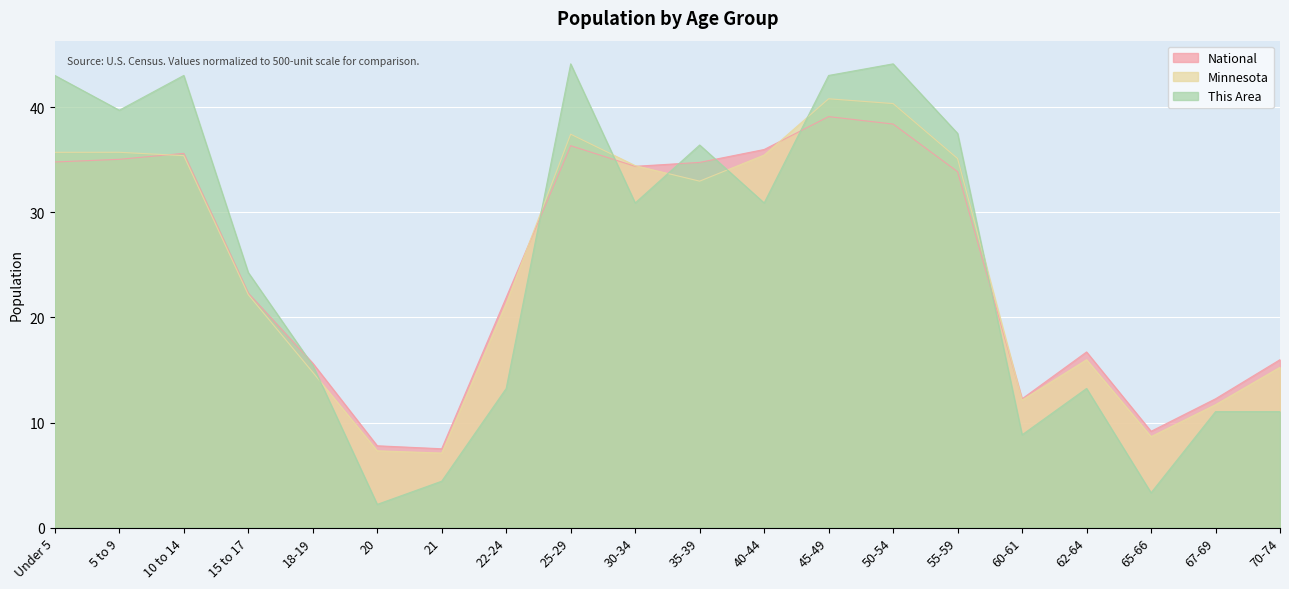

At which category is the sum across all series the highest?

45-49